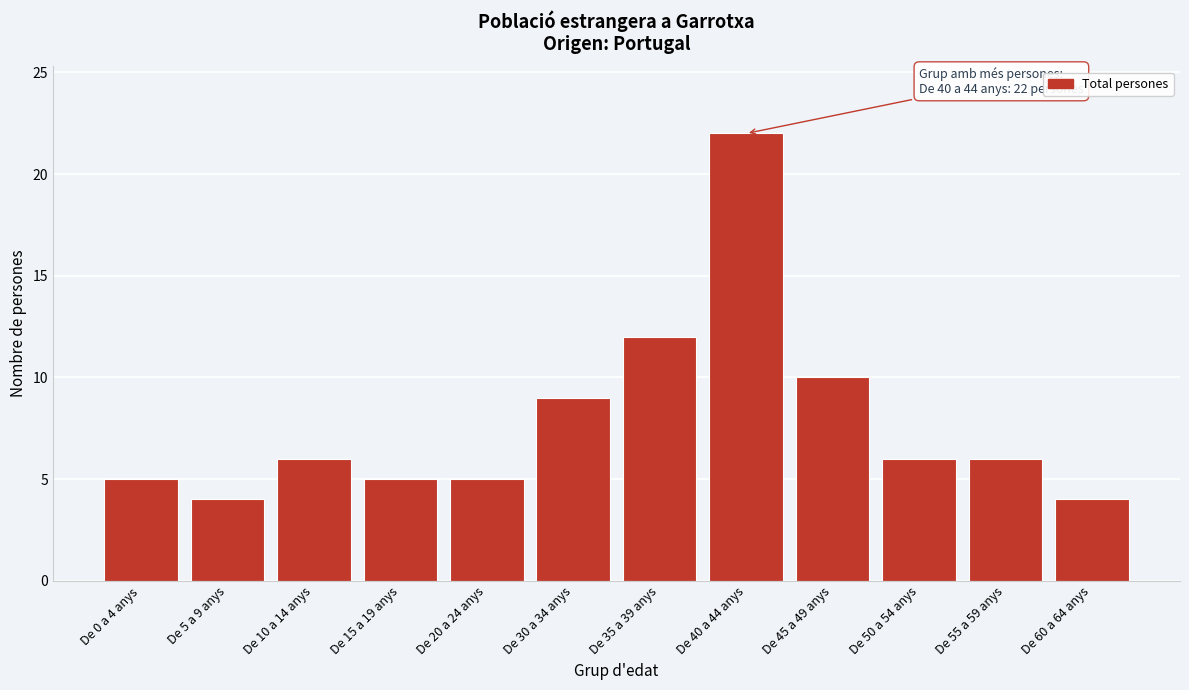

Reading right to left, list all the values displayed in this chart.

De 60 a 64 anys=4	De 55 a 59 anys=6	De 50 a 54 anys=6	De 45 a 49 anys=10	De 40 a 44 anys=22	De 35 a 39 anys=12	De 30 a 34 anys=9	De 20 a 24 anys=5	De 15 a 19 anys=5	De 10 a 14 anys=6	De 5 a 9 anys=4	De 0 a 4 anys=5